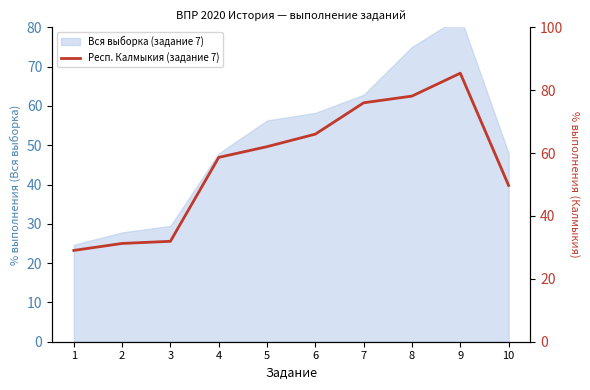

Reading left to right, what are all the values shown in this chart?

29.0	31.3	31.9	58.6	62.0	66.0	76.0	78.1	85.4	49.7